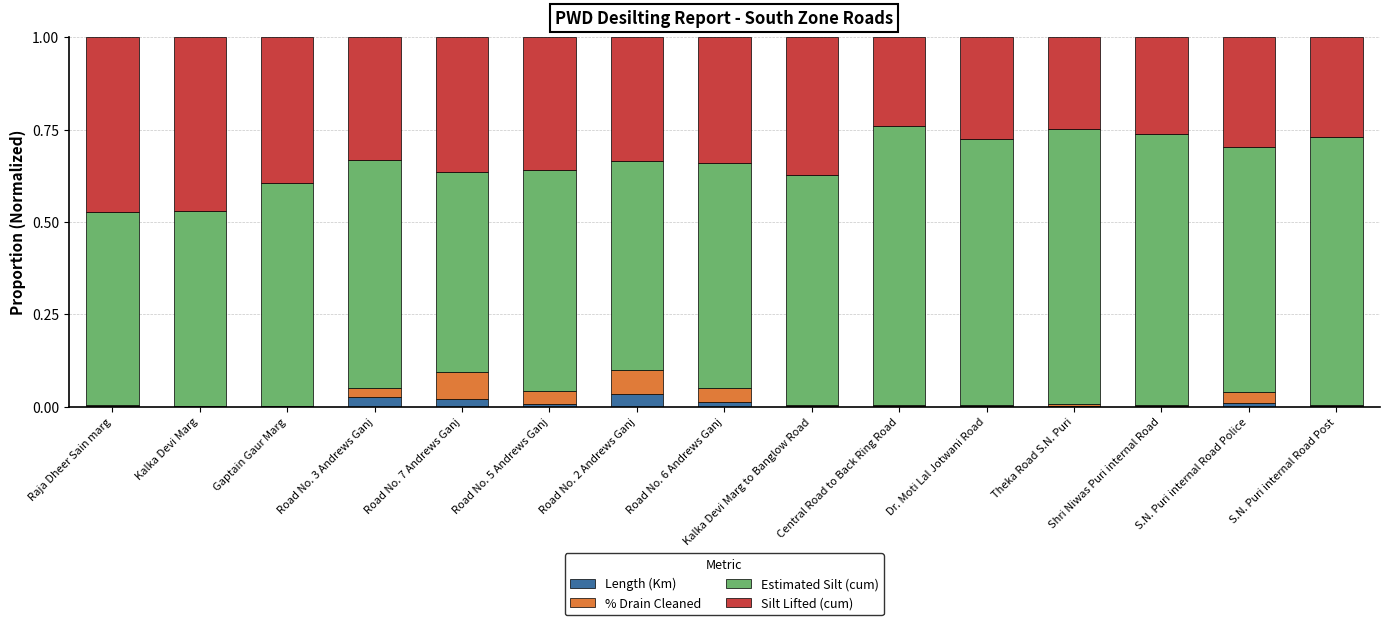

What are all the series names shown in the legend?

Length (Km), % Drain Cleaned, Estimated Silt (cum), Silt Lifted (cum)